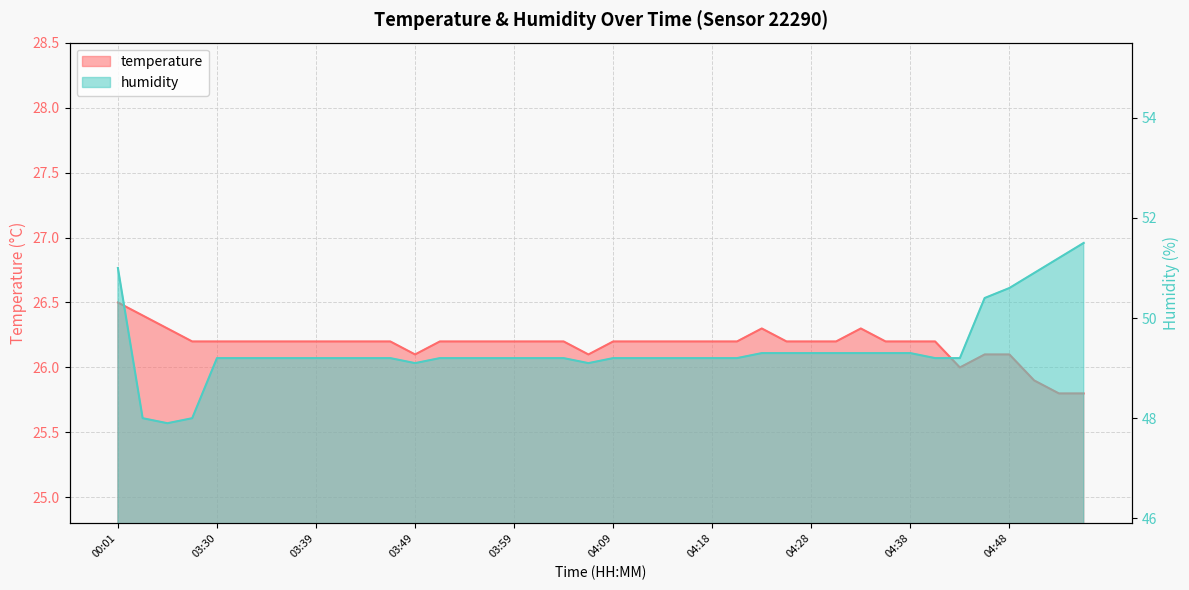

At which category does temperature reach its first local peak?

04:23